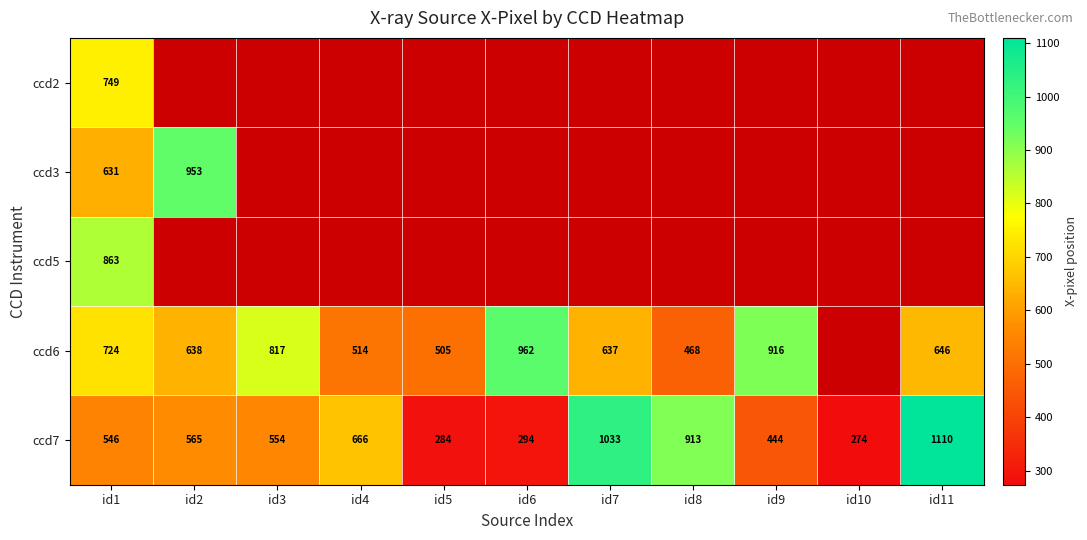

Between id6 and id11, which is larger?

id11